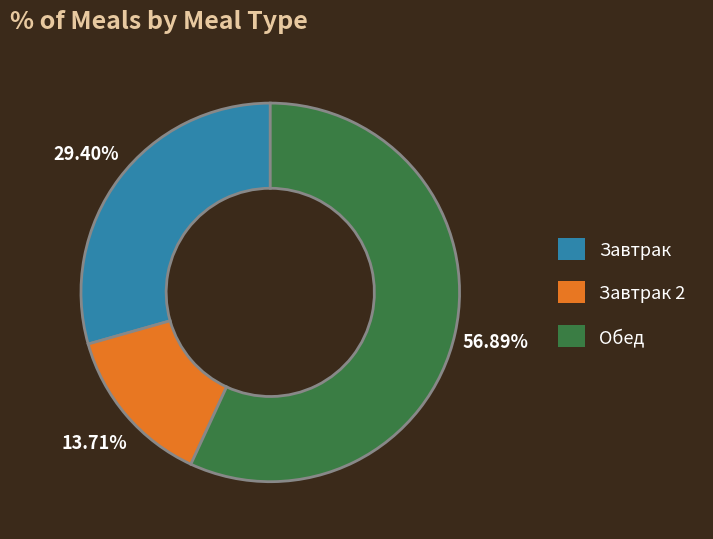

Which slice is the smallest?

Завтрак 2